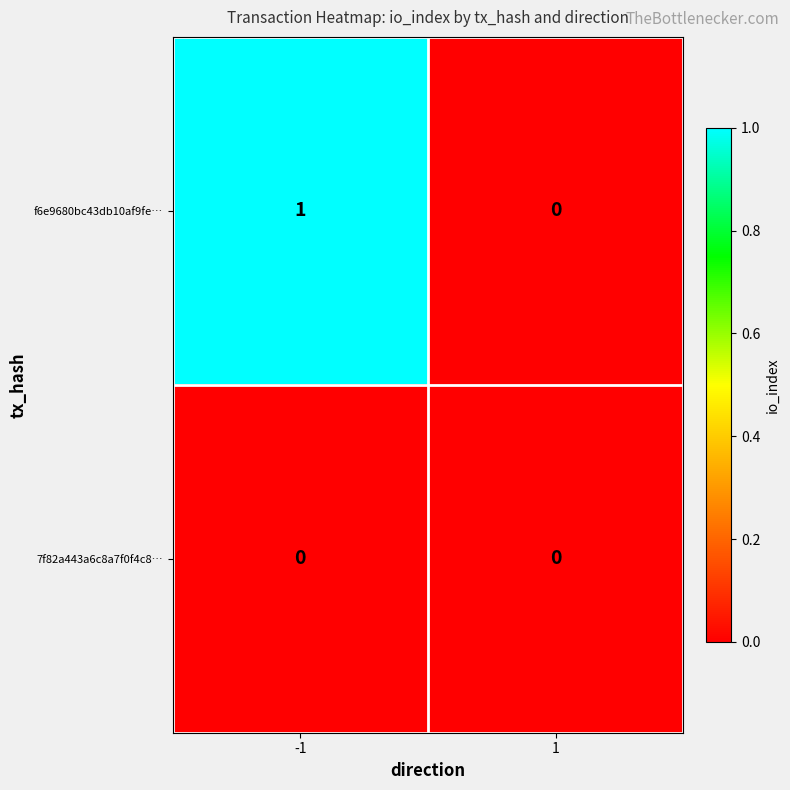

Which series has the widest spread of values?

f6e9680bc43db10af9fe…